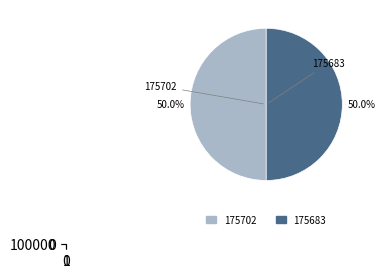

Which category has the smallest portion of the pie?

175702